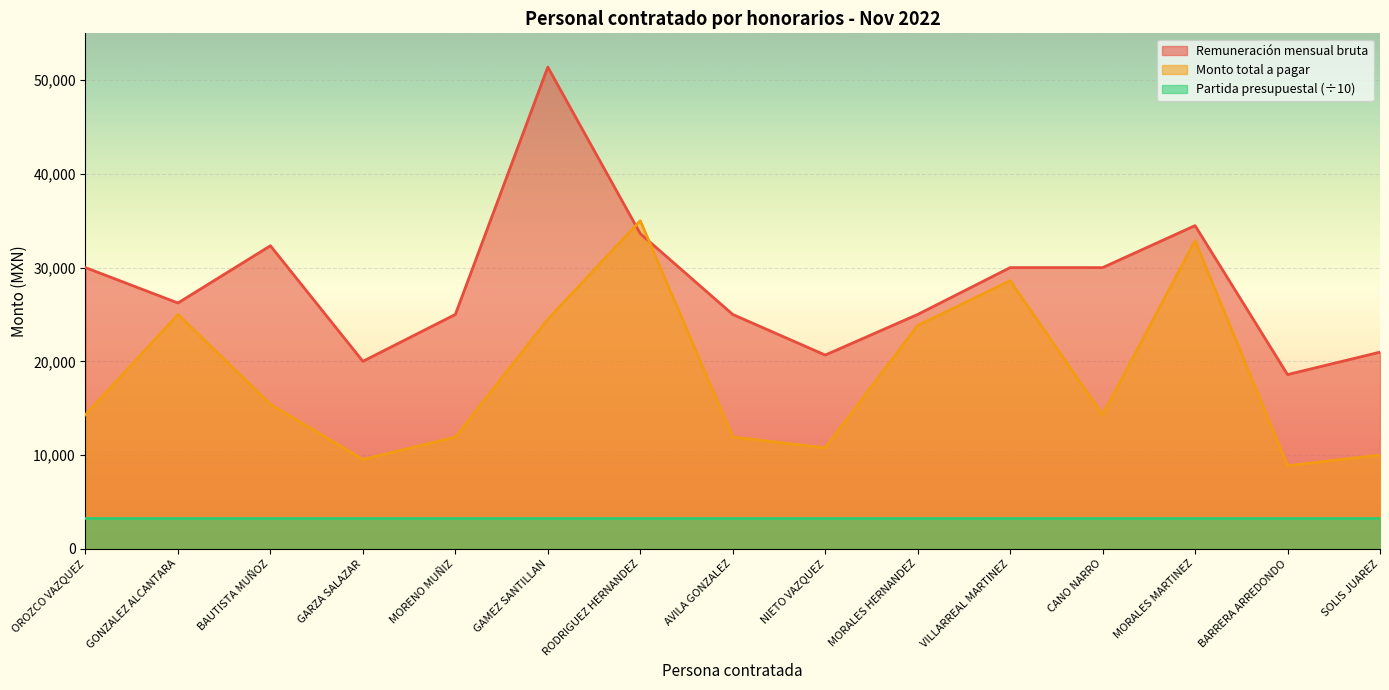

True or false: Partida presupuestal (÷10) and Remuneración mensual bruta intersect in this chart.

False